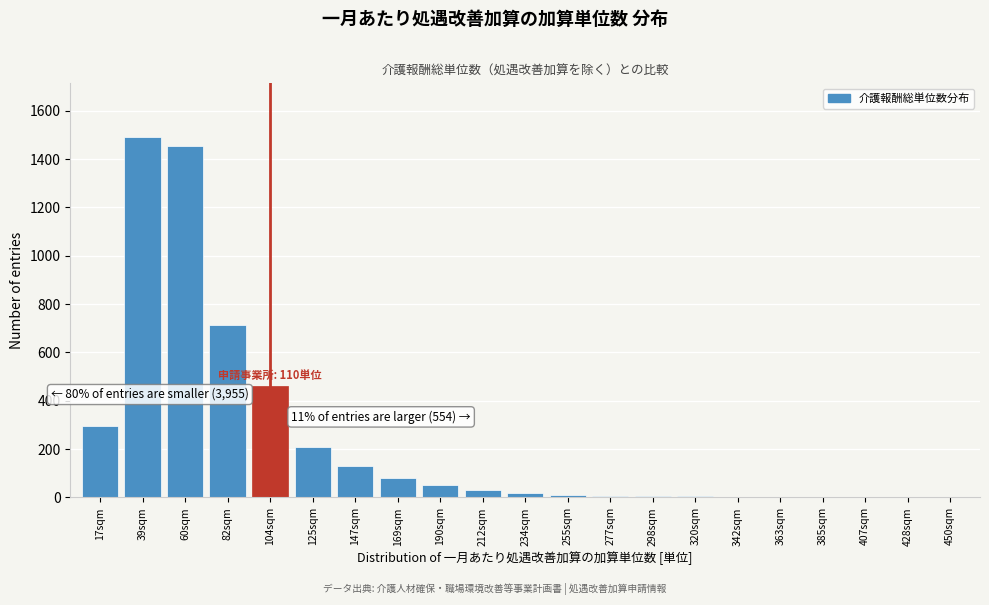

Where is the data nearest to the value 745?

82sqm